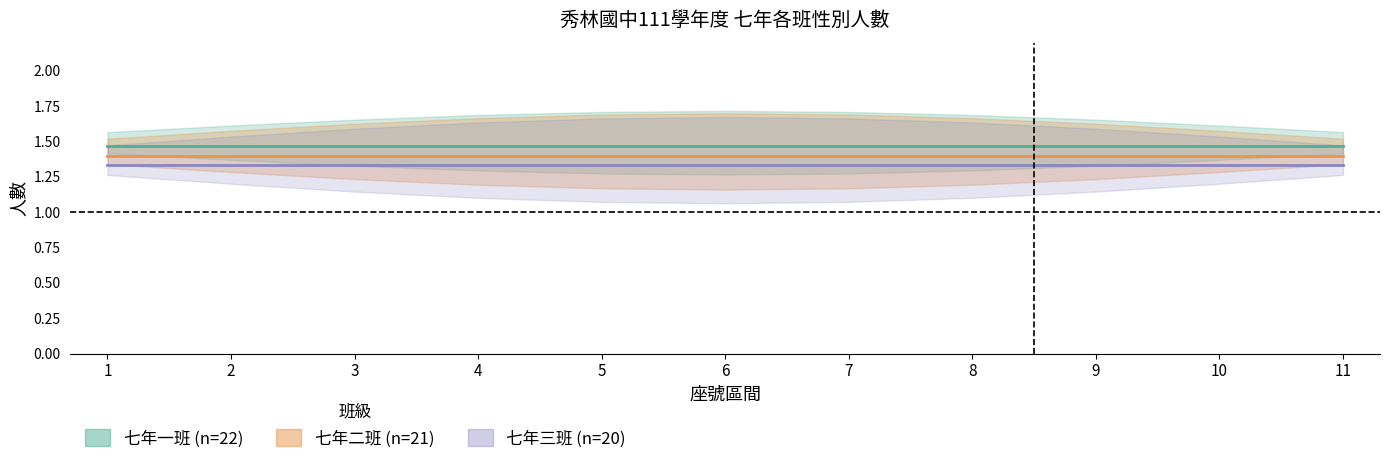

True or false: 七年三班 (n=20) and 七年二班 (n=21) intersect in this chart.

False